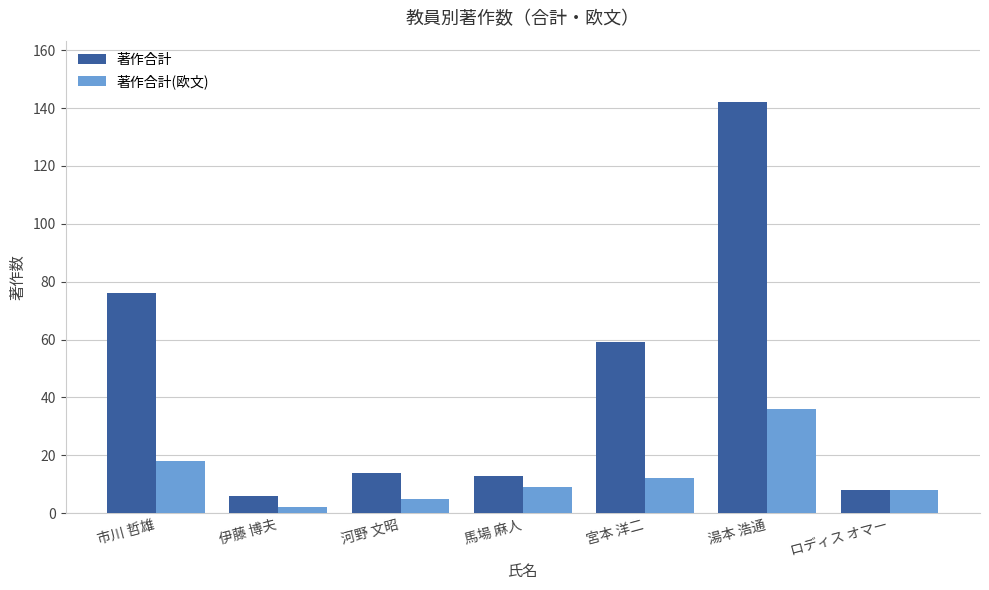

What is the average value of the 著作合計(欧文) series?

13